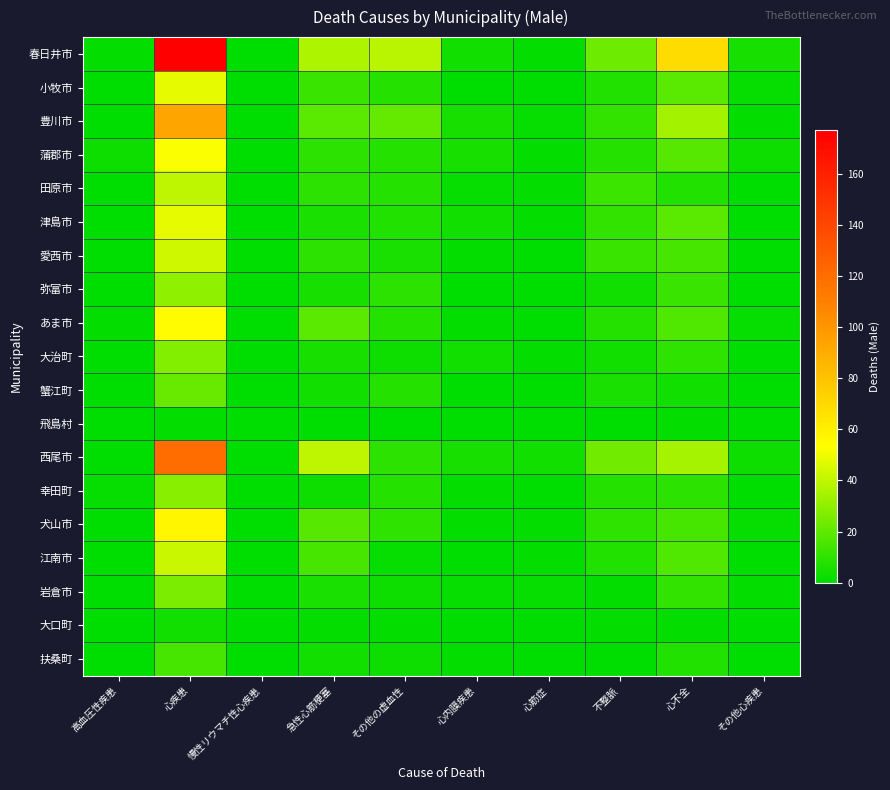

What is the spread (max minus min) of values at その他心疾患?

5